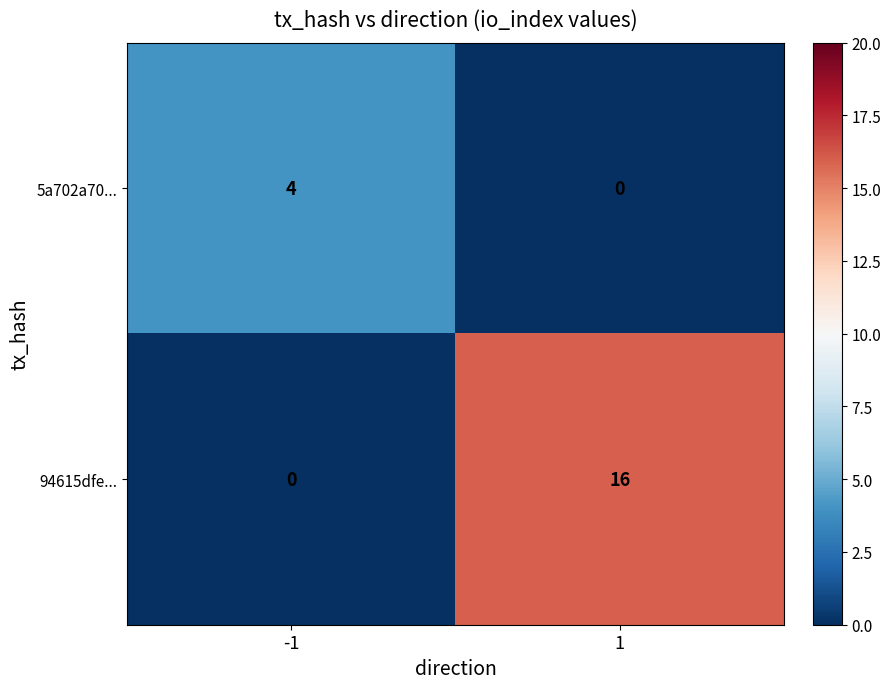

At how many categories does at least one series exceed 8?

1